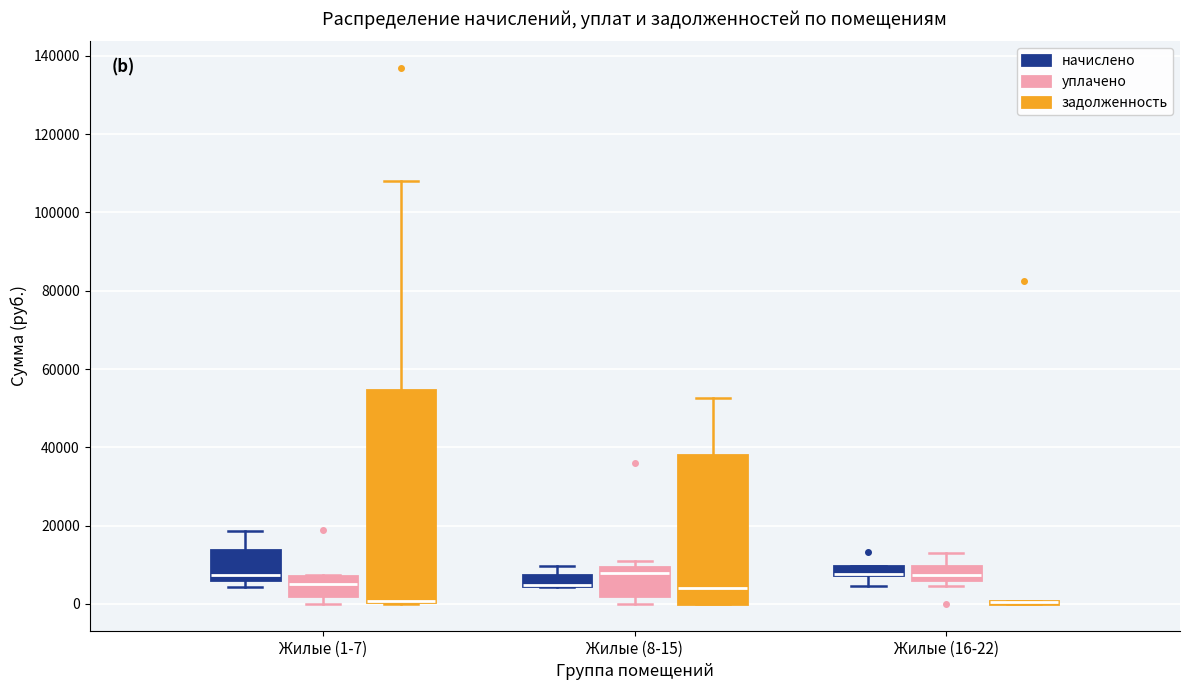

Where does the median line of the box for Жилые (1-7) (начислено) sit on the y-axis? The values are not printed on the chart, so give them approximately, as read against the axis.

8000